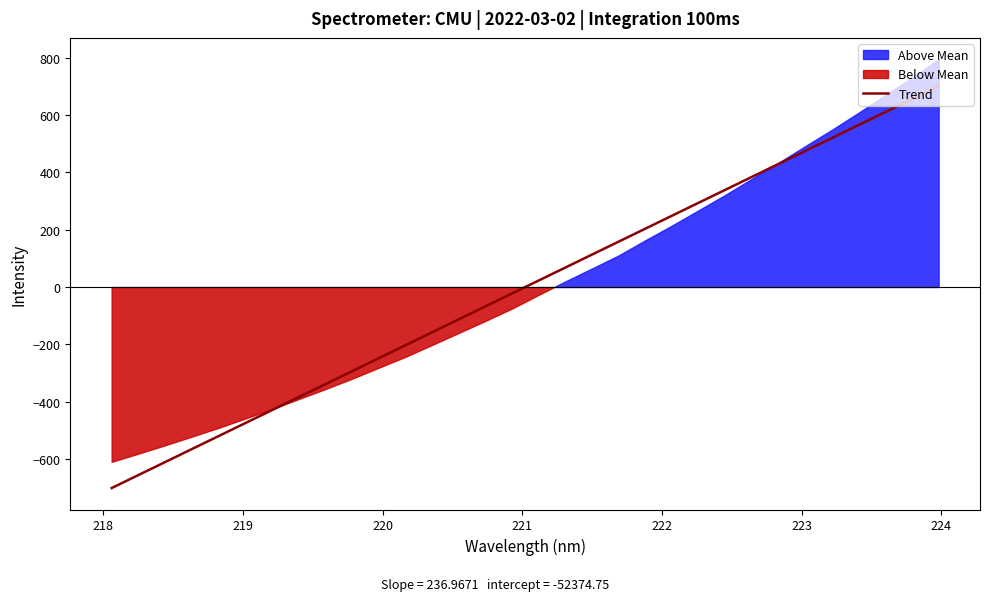

What is the maximum value for Trend?

701.2